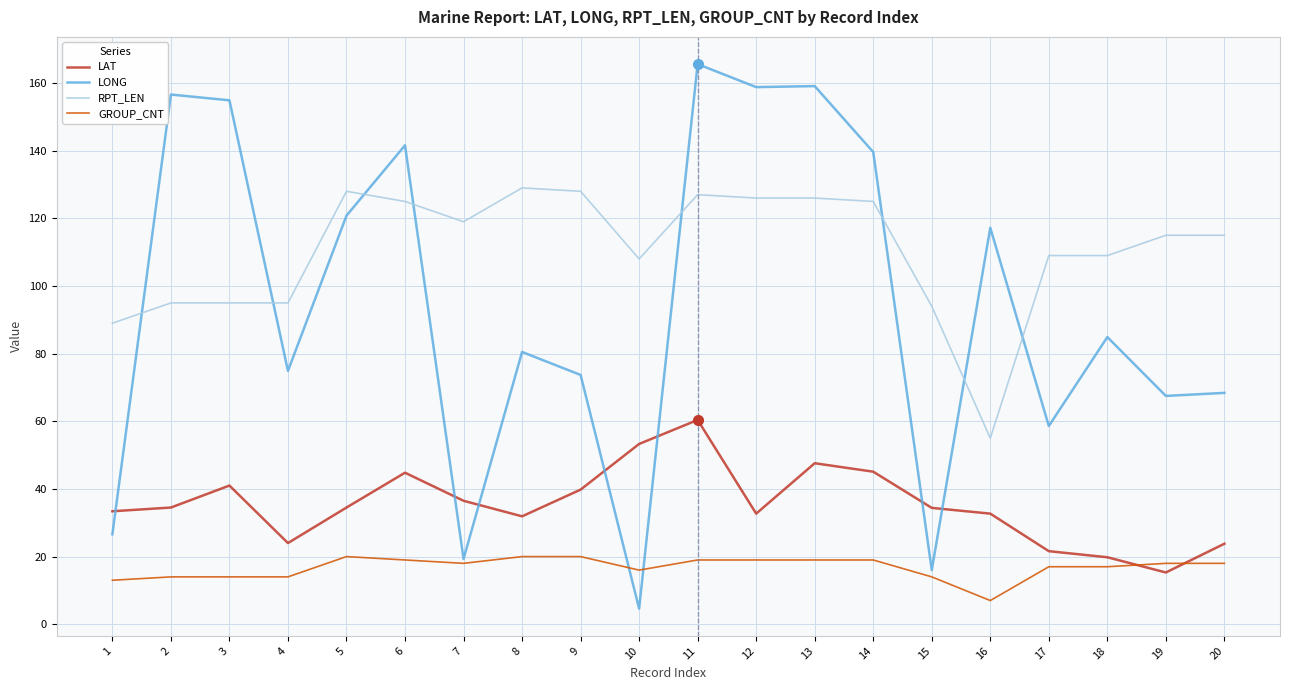

Between 10 and 17, which series saw the biggest shift?

LONG